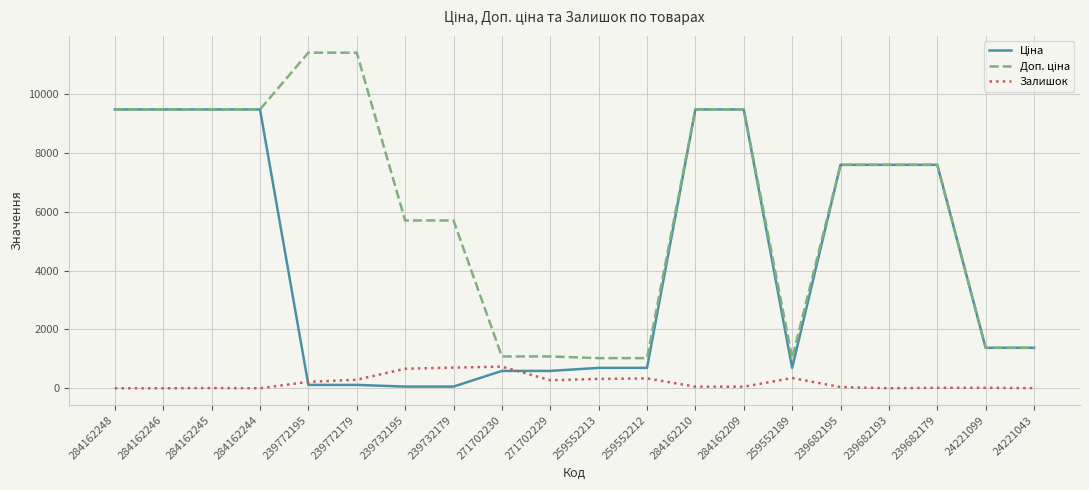

True or false: Залишок has a value of 8.0 at 284162245.

True